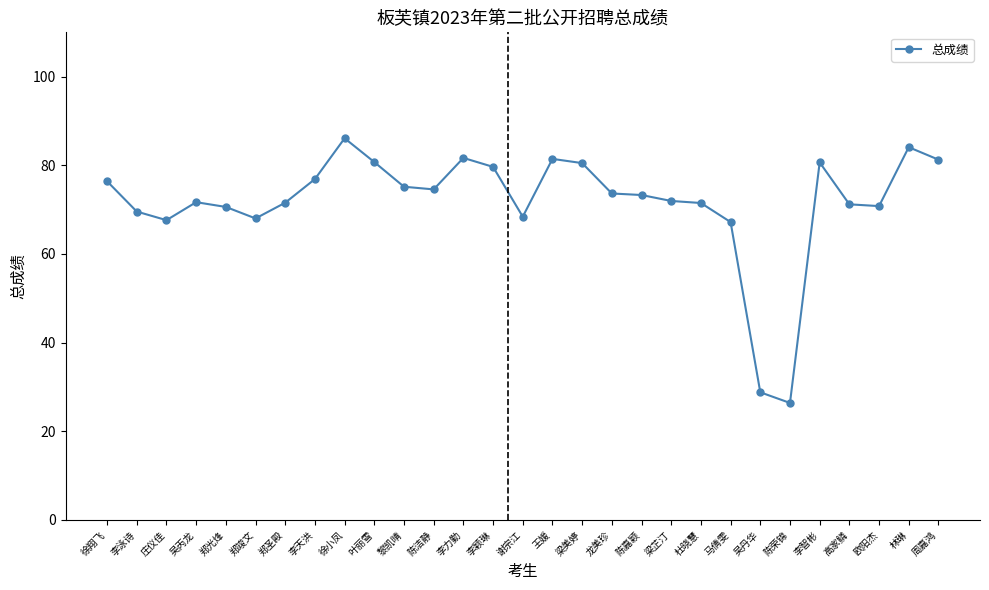

What is the label of the 2nd point from the left?

李泳诗